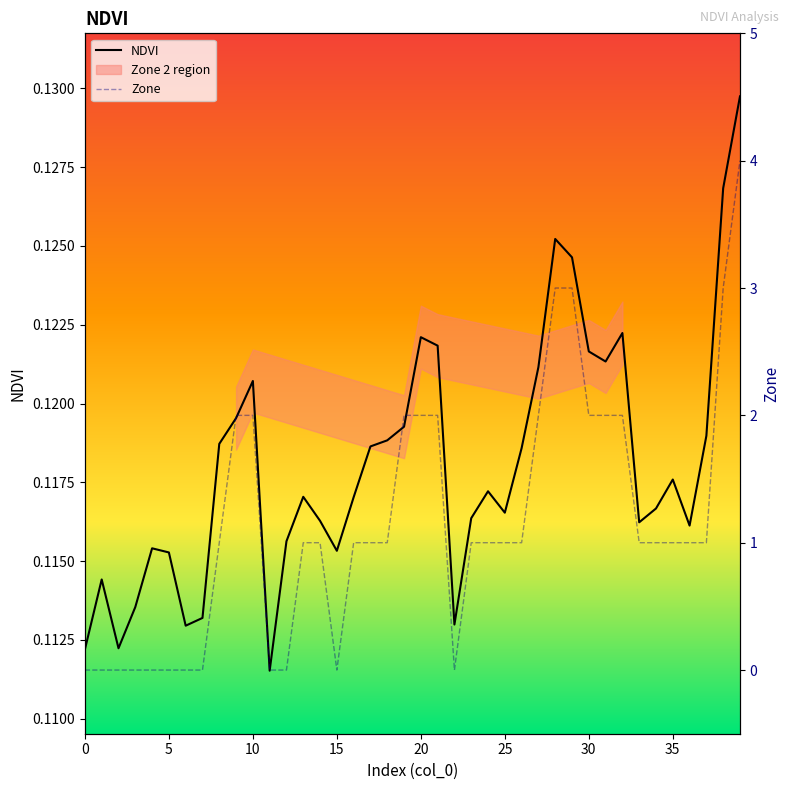

Count the NDVI values in the range 0 to 1.

40